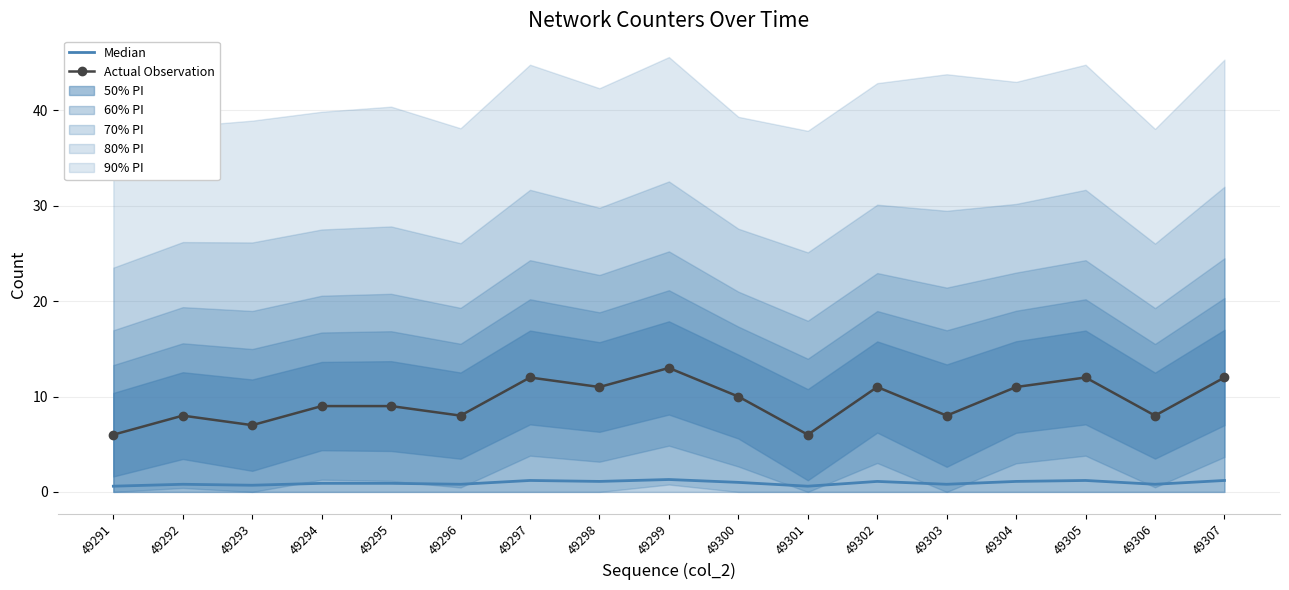

At which category is the sum across all series the highest?

49299